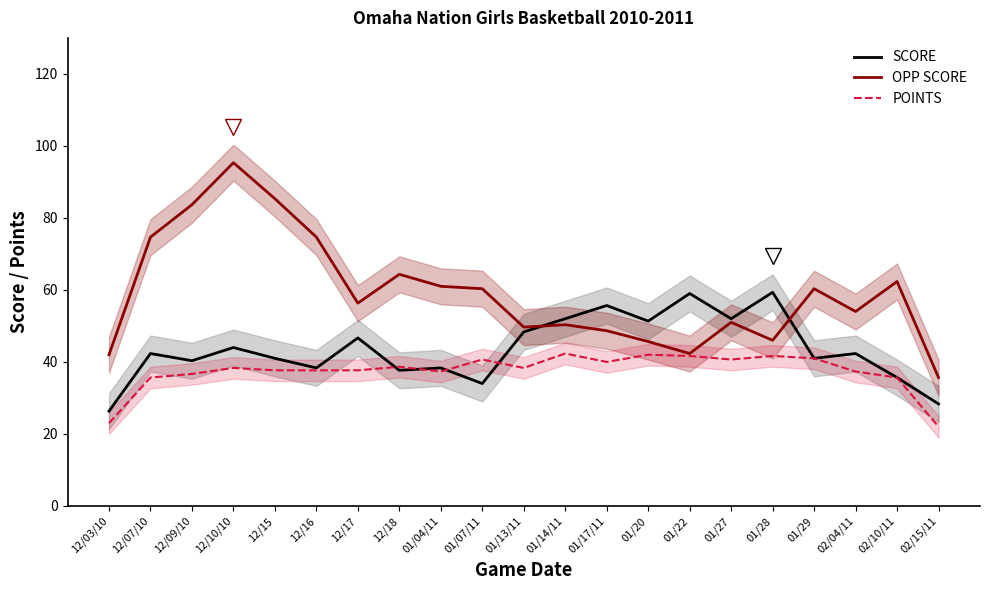

Where is the first local maximum for OPP SCORE?

12/10/10